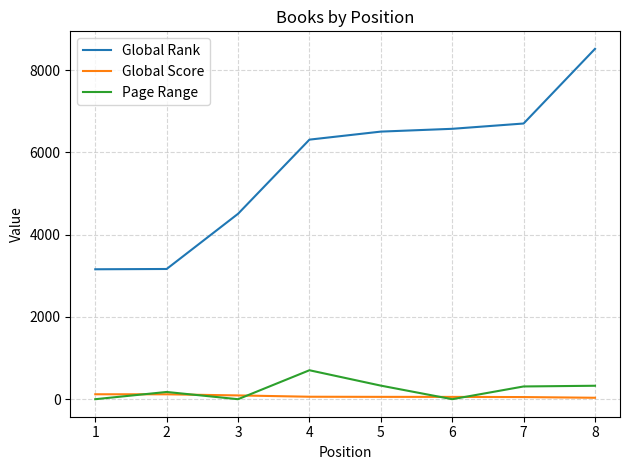

What is the maximum value shown in the chart?

8518